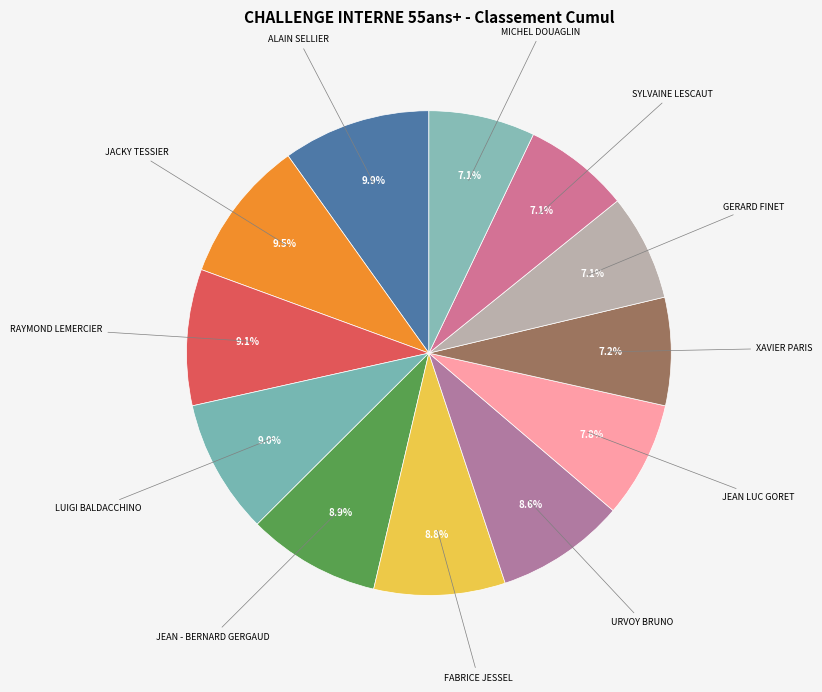

To the nearest percent, what portion does MICHEL DOUAGLIN represent?

7%